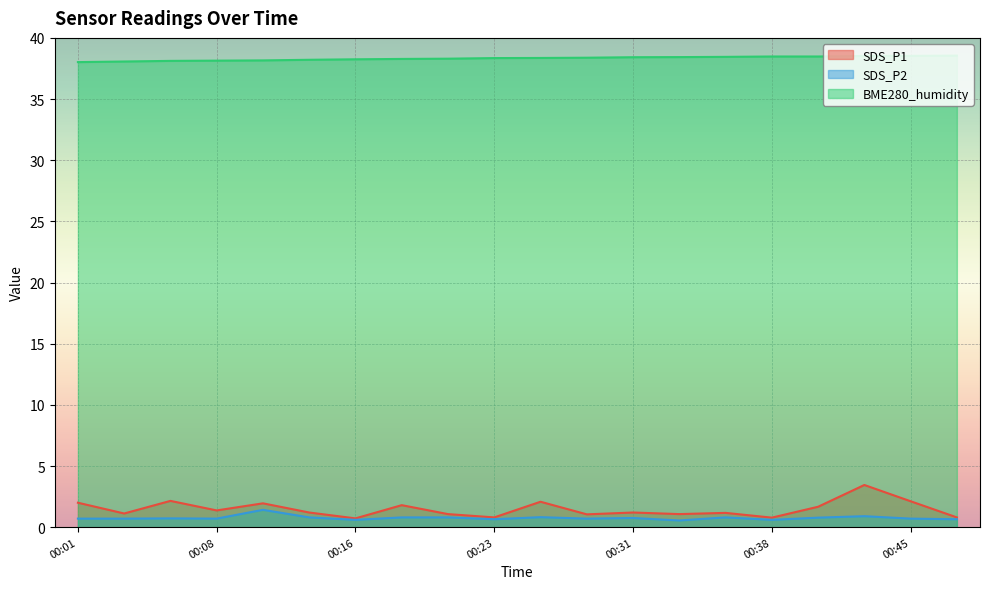

The BME280_humidity series shows 11.5 at 00:33. True or false?

False